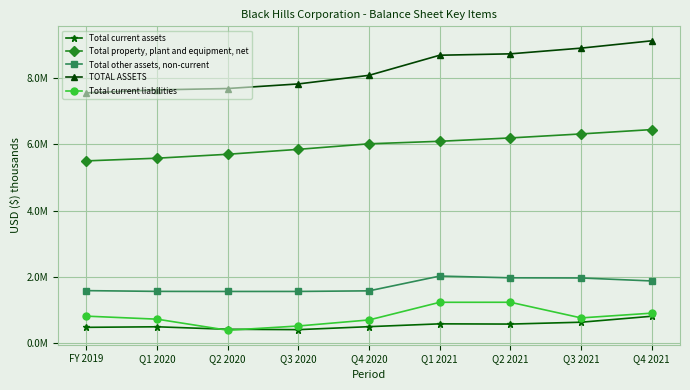

Where is Total other assets, non-current nearest to the value 1789740?

Q4 2021